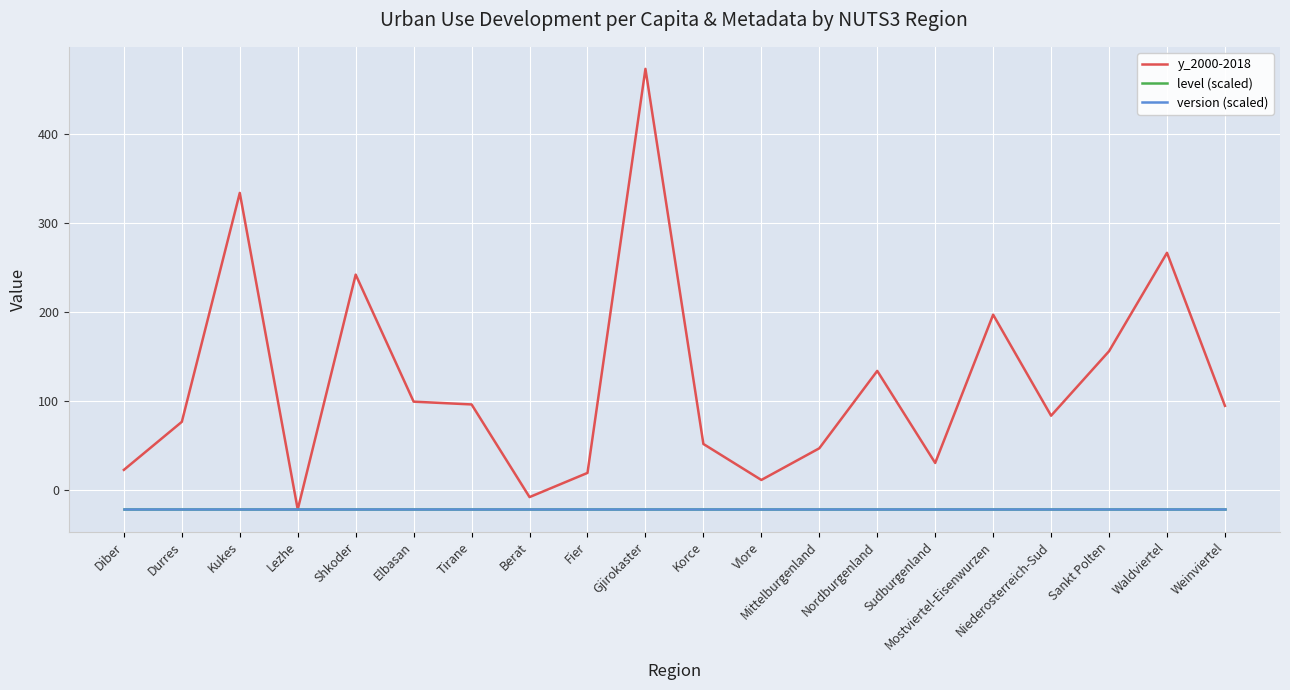

True or false: level (scaled) and version (scaled) intersect in this chart.

False